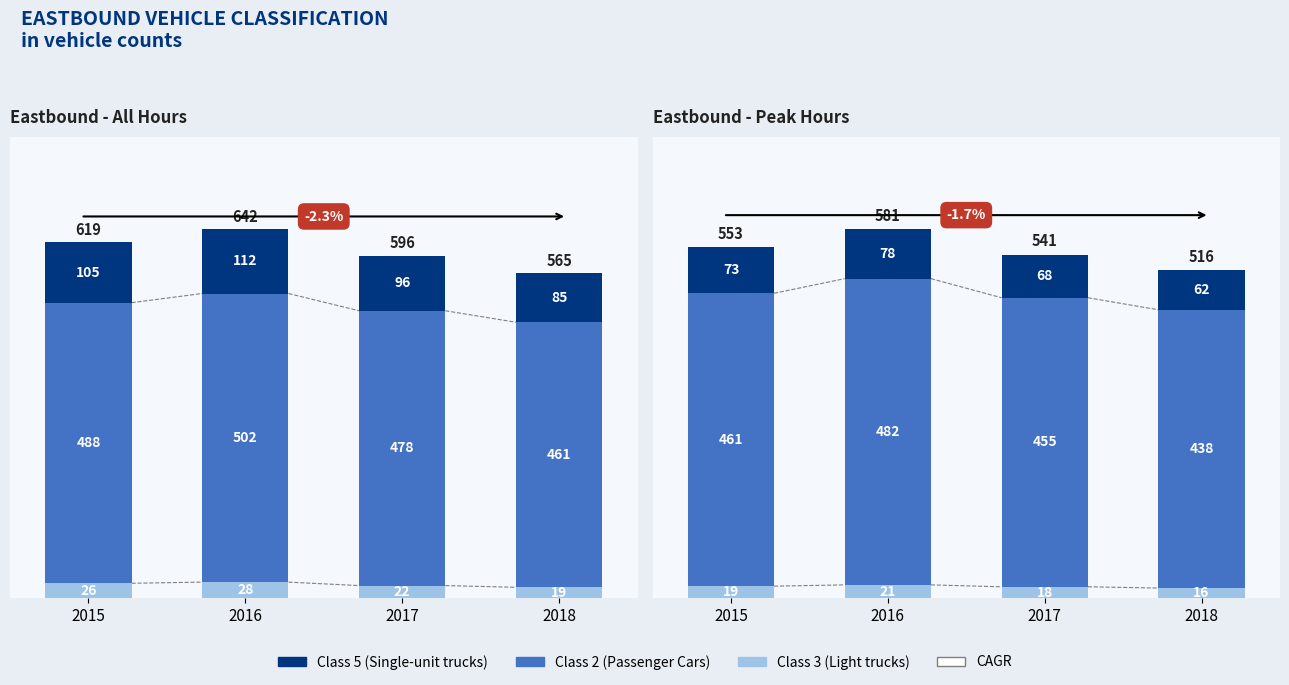

What is the value of the Class 2 (Passenger Cars) bar at the 2nd from the left?

482